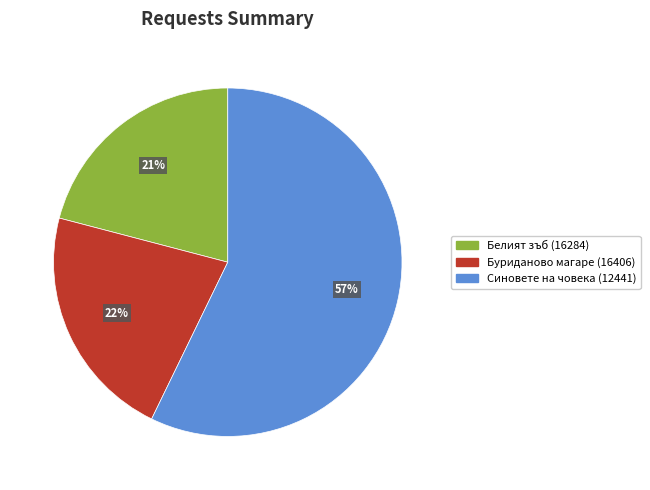

To the nearest percent, what is the difference between the Белият зъб (16284) and Синовете на човека (12441) slice percentages?

36%